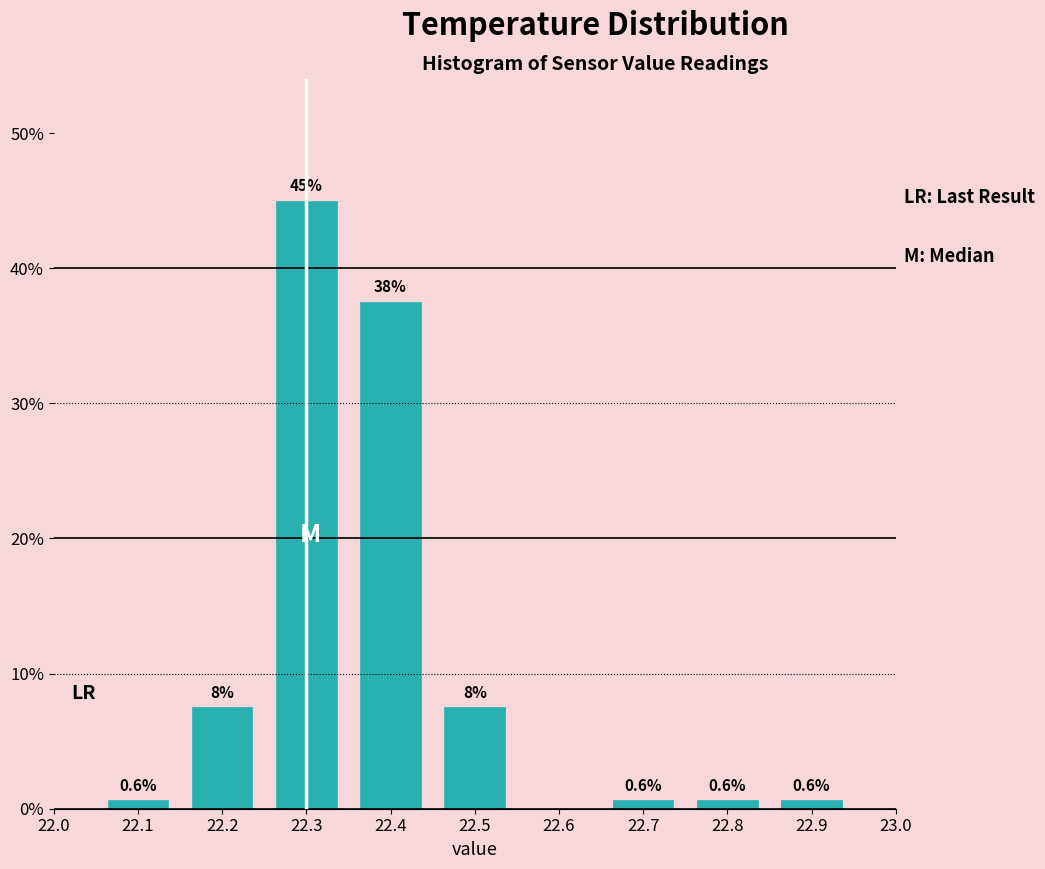

Over which range of the x-axis is the bar tallest?

22.25 to 22.35